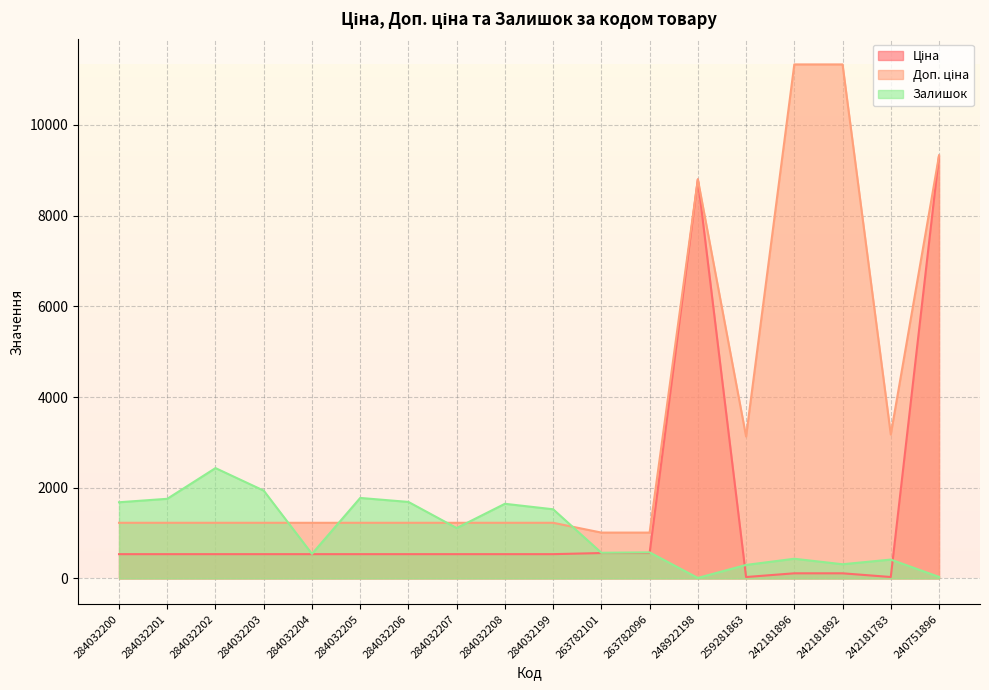

Which category has the highest value across all series?

242181896